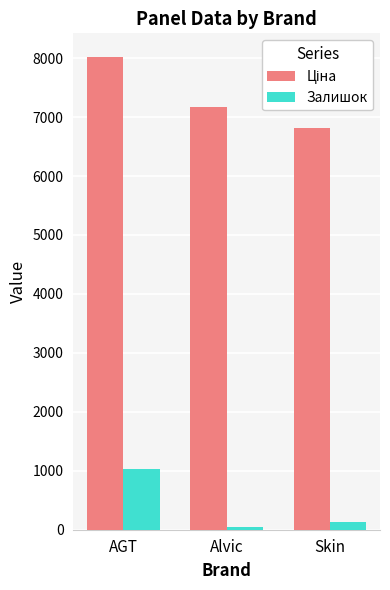

Does the chart contain stacked bars?

No